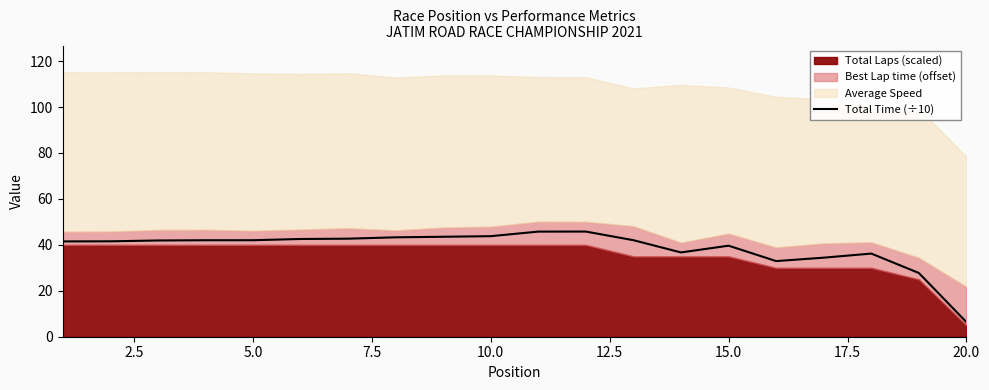

What is the difference between the maximum and minimum values?

39.4